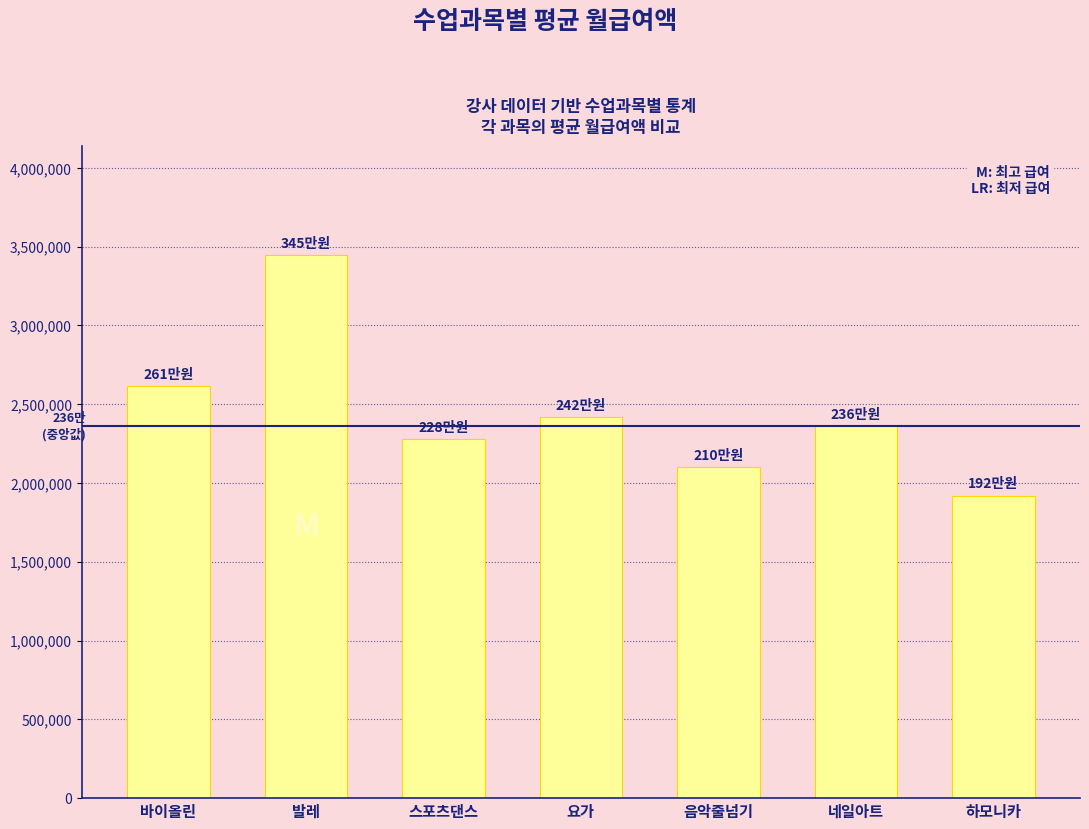

What position from the left is 스포츠댄스?

3